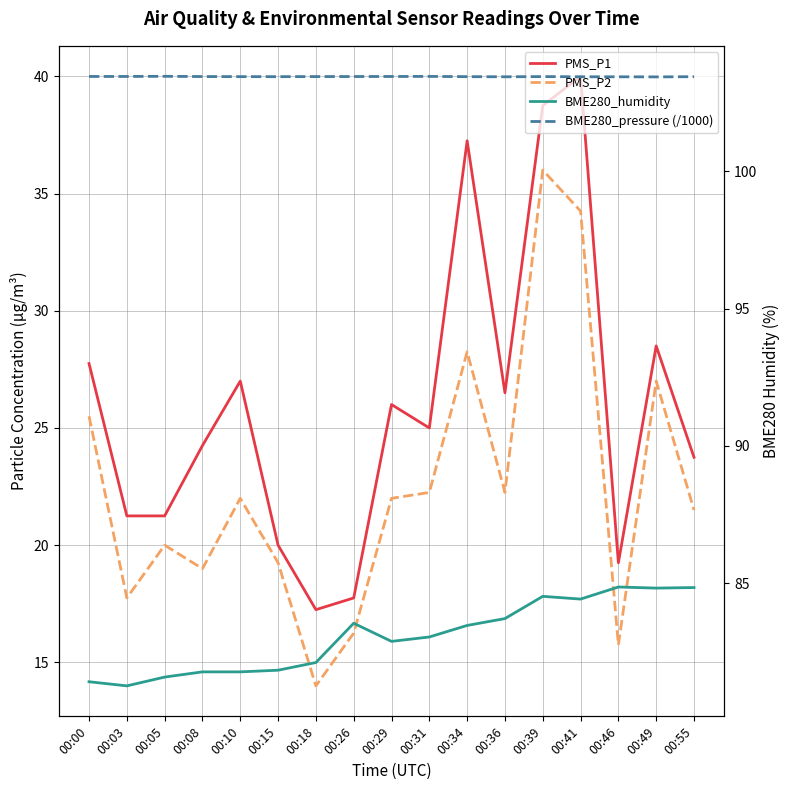

What is the spread (max minus min) of values at 00:41?

69.2